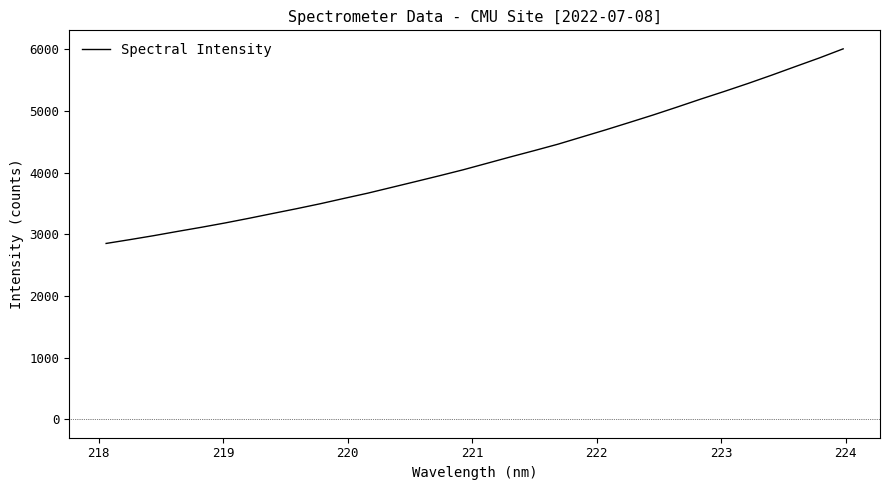

How many distinct data groups are displayed?

1